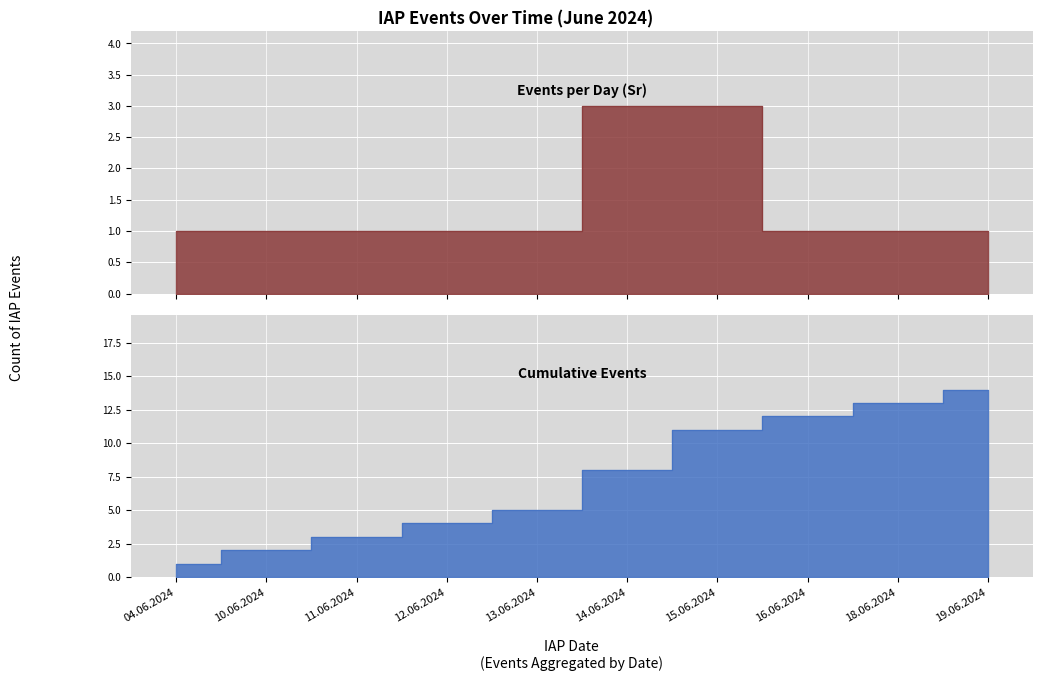

Reading left to right, what are all the values shown in this chart?

Events per Day (Sr): 1	1	1	1	1	3	3	1	1	1
Cumulative Events: 1	2	3	4	5	8	11	12	13	14